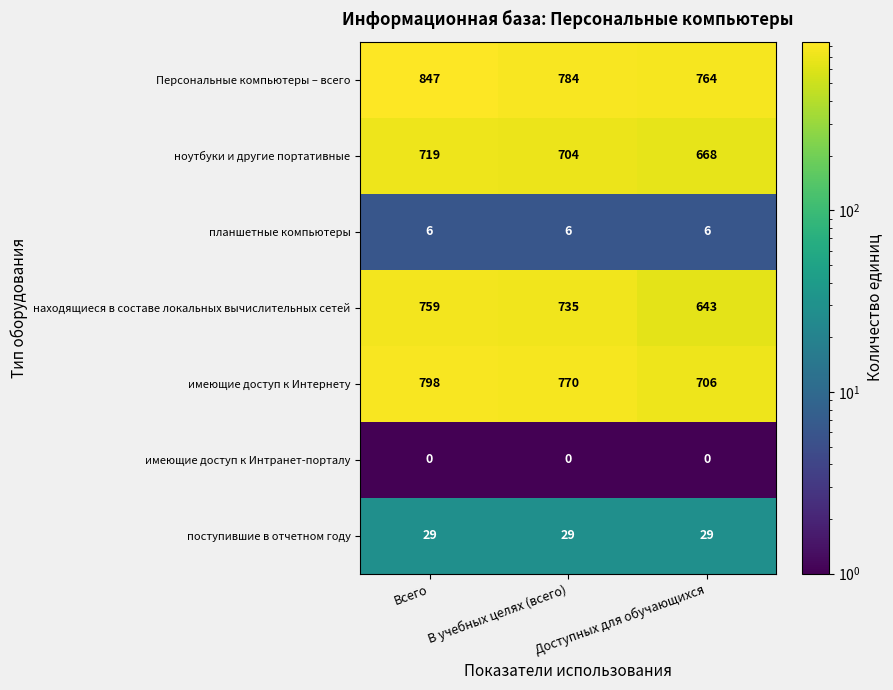

Is it true that находящиеся в составе локальных вычислительных сетей equals 408 at В учебных целях (всего)?

False